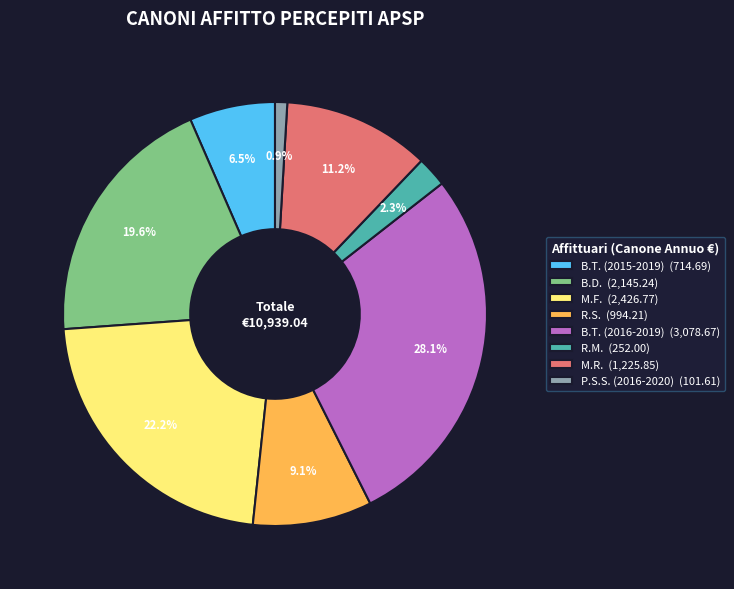

How many slices are in this pie chart?

8